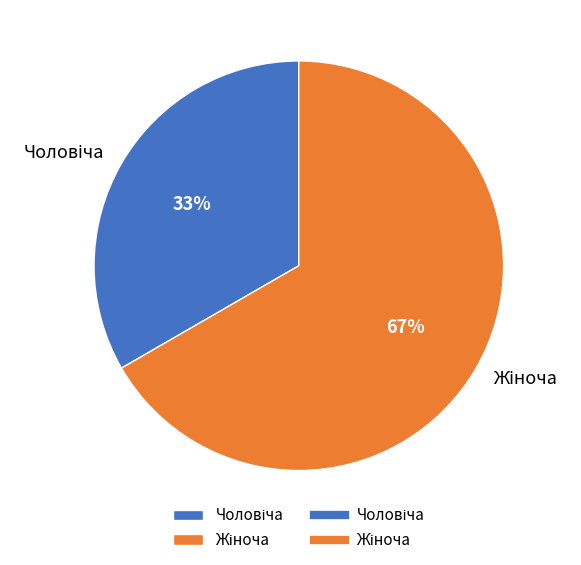

To the nearest percent, what is the average slice percentage?

50%